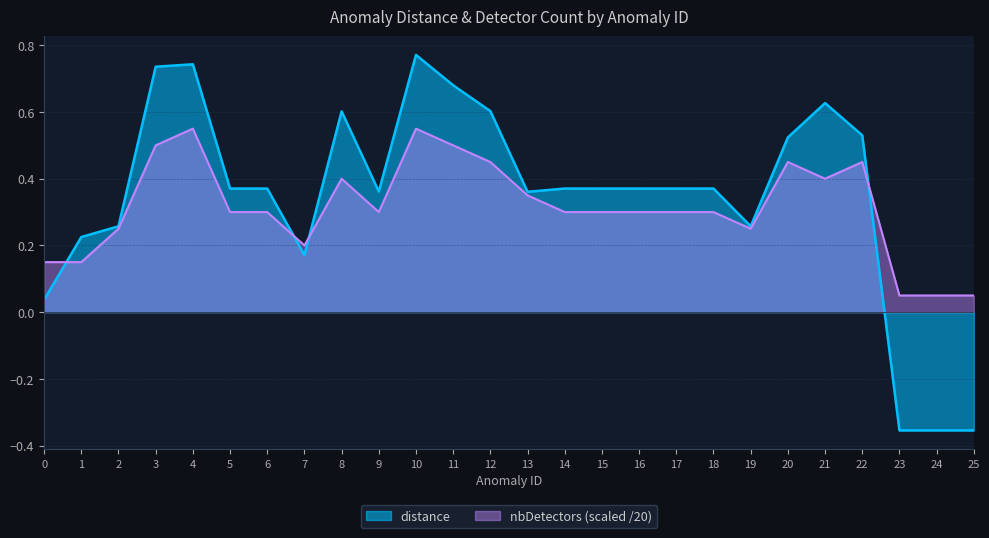

True or false: nbDetectors has a value of 0.2 at 1.

False